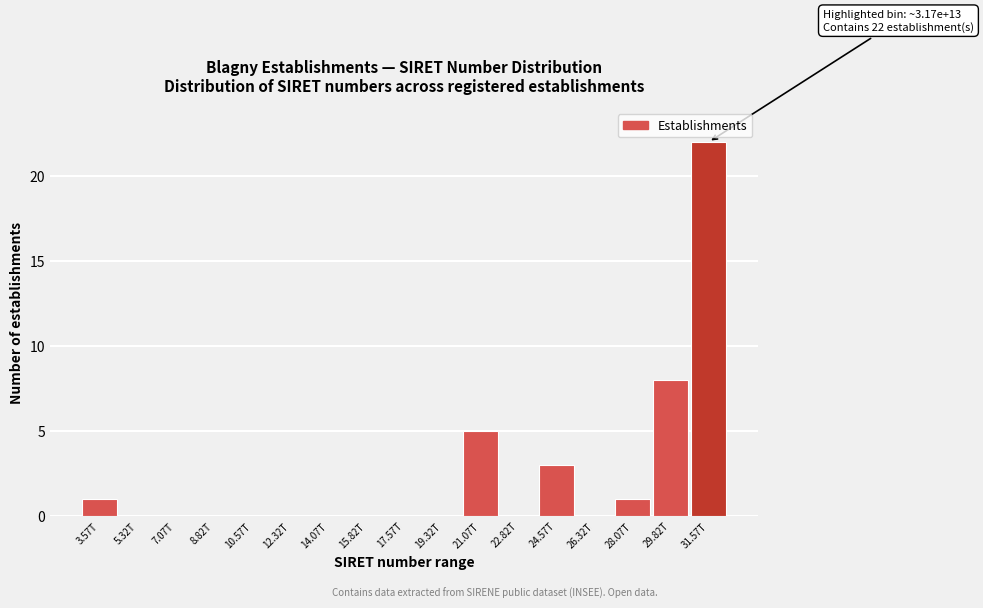

Reading left to right, transcribe all the data shown in this chart.

3.57T=1	5.32T=0	7.07T=0	8.82T=0	10.57T=0	12.32T=0	14.07T=0	15.82T=0	17.57T=0	19.32T=0	21.07T=5	22.82T=0	24.57T=3	26.32T=0	28.07T=1	29.82T=8	31.57T=22